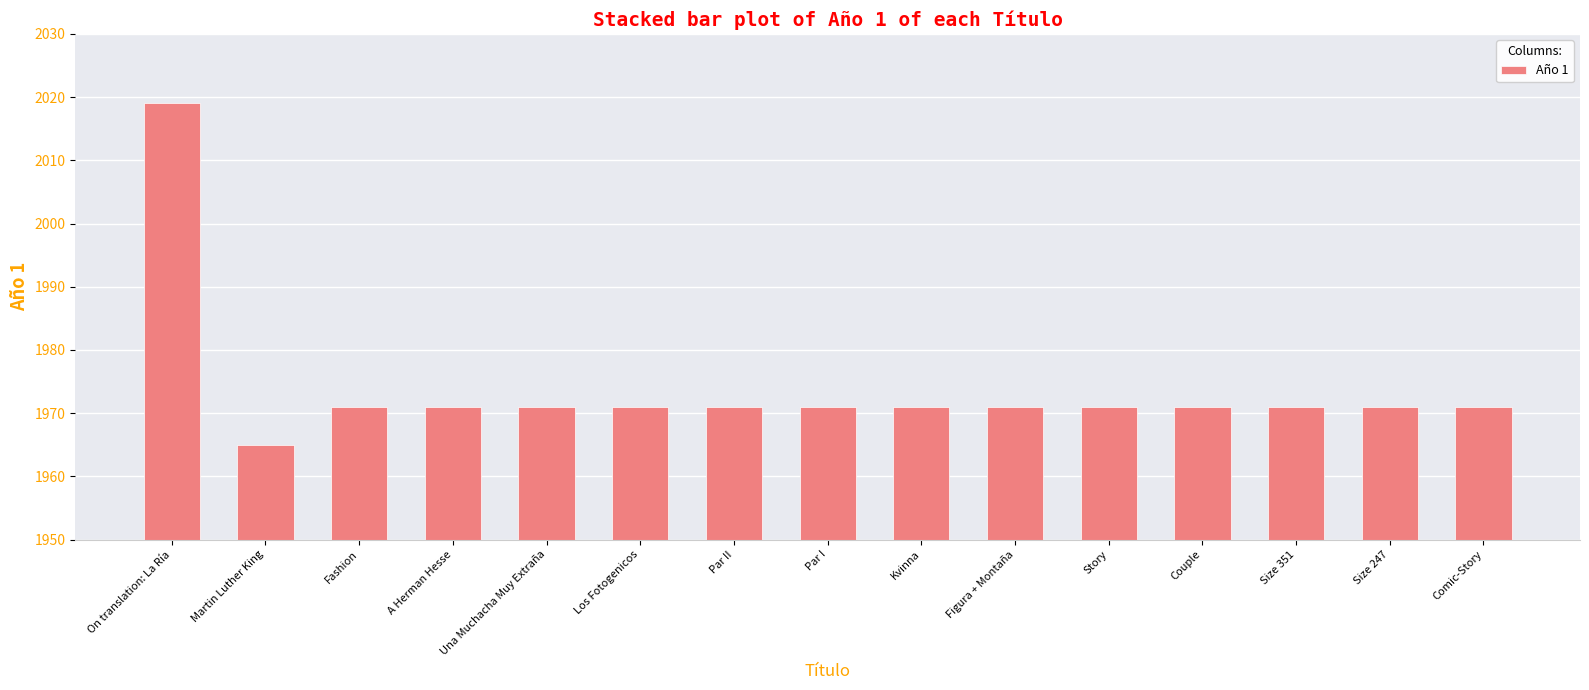

What is the smallest value displayed?

1965